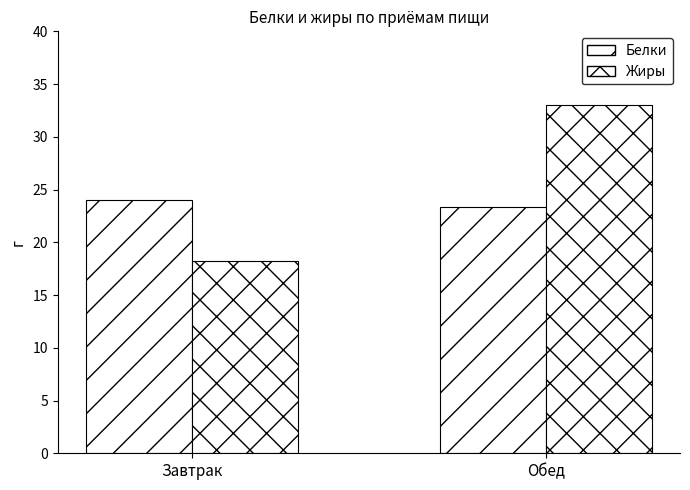

What is the minimum value shown in the chart?

18.2